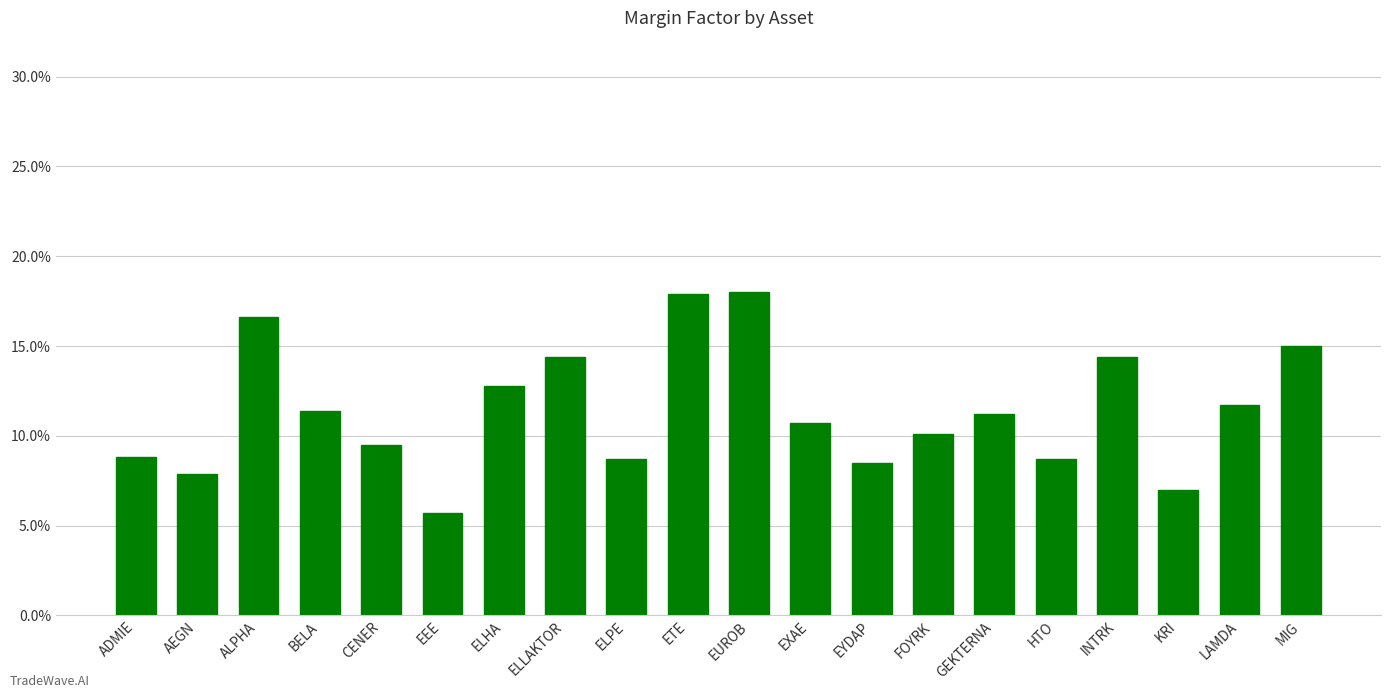

What is the sum of the values at ALPHA and KRI?

0.2